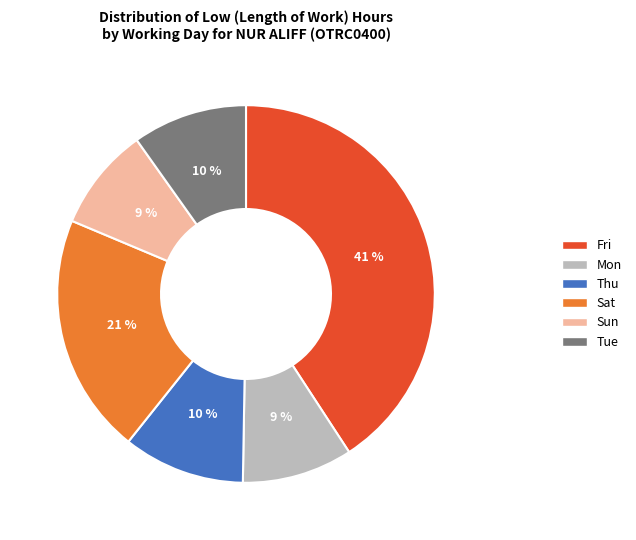

Is there any slice that represents more than half of the pie?

No